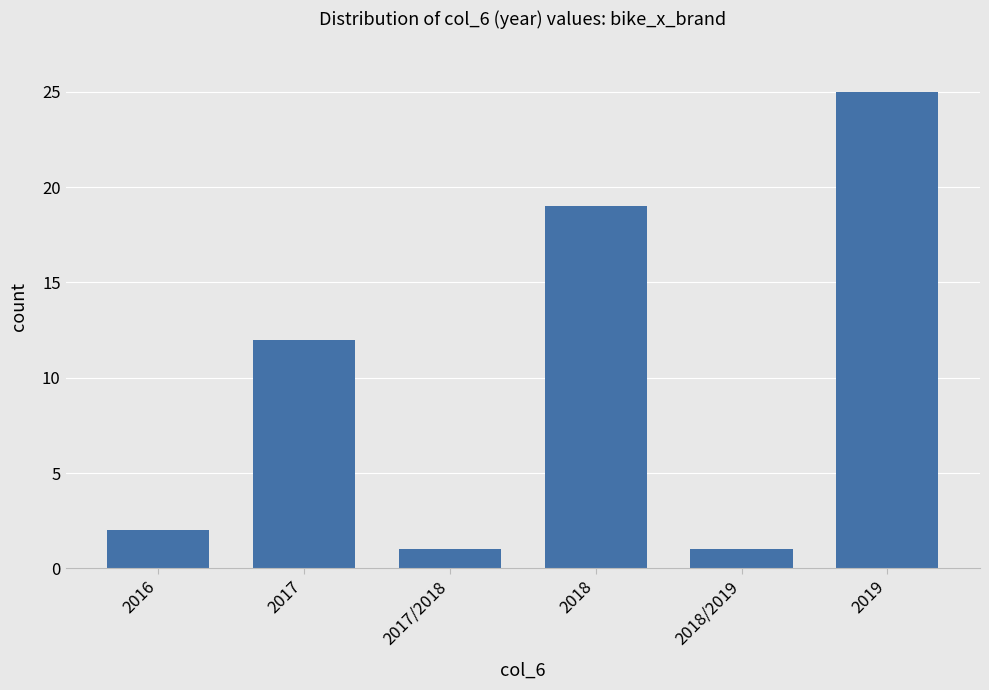

What is the value of the 6th bar from the left?

25